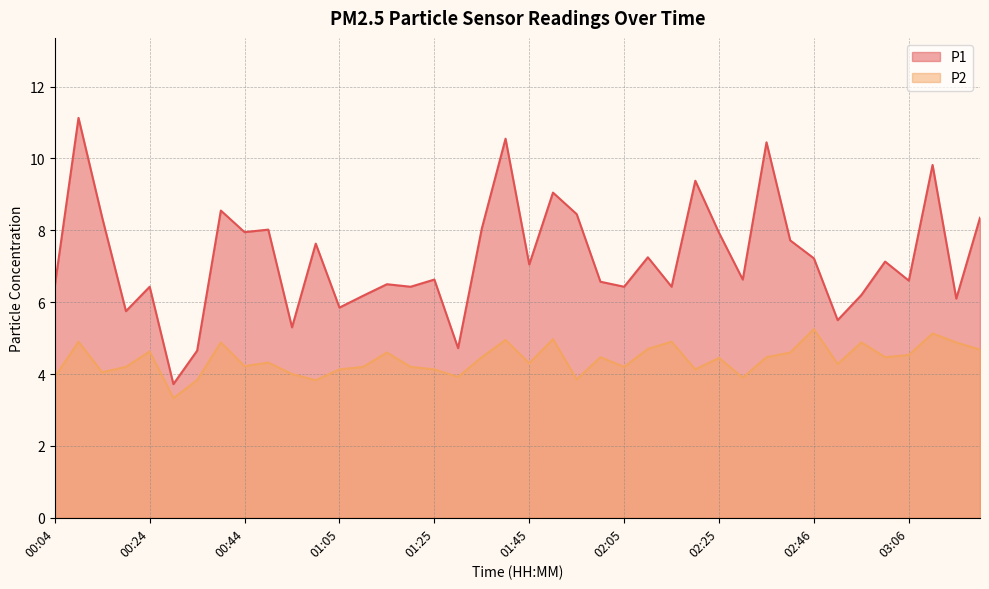

List the labels in order of P2 value, largest first.

02:46, 03:11, 01:50, 01:40, 00:09, 02:15, 00:39, 02:56, 03:16, 02:10, 03:21, 00:24, 01:15, 02:41, 03:06, 01:35, 02:00, 02:35, 03:01, 02:25, 00:50, 01:45, 02:51, 00:44, 00:19, 01:10, 01:20, 02:05, 01:05, 01:25, 02:20, 00:14, 00:55, 00:04, 01:30, 02:30, 01:55, 00:34, 01:00, 00:29